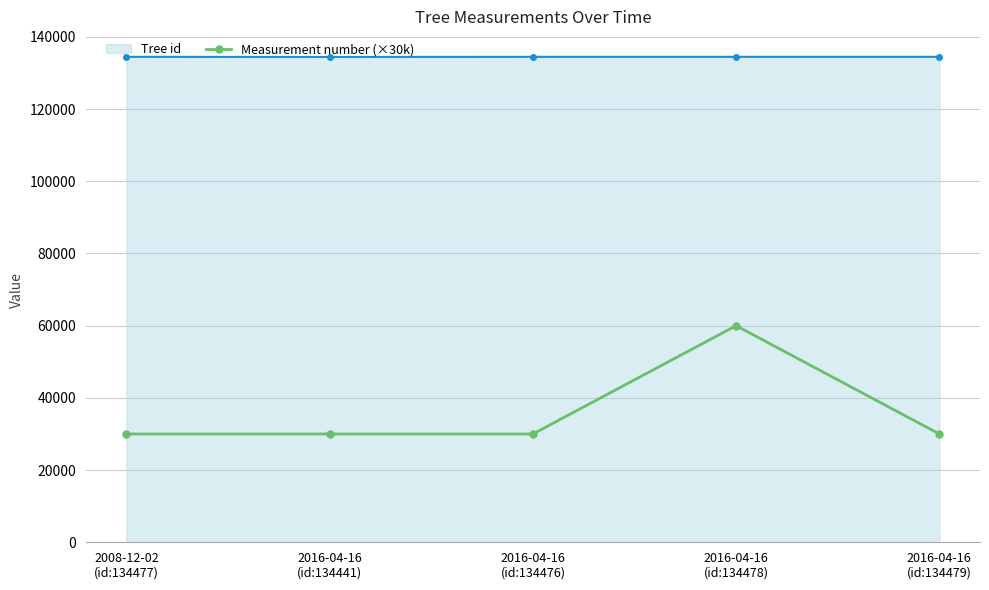

What is the value of the Tree id point at the 3rd from the left?

134476